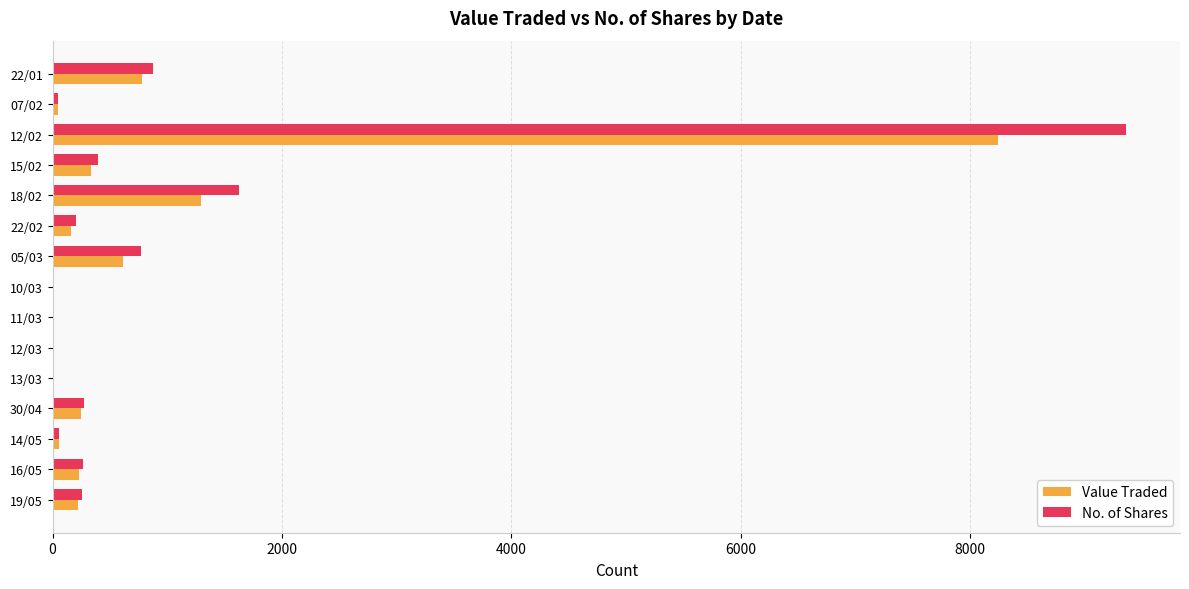

Where is No. of Shares nearest to the value 4683?

18/02